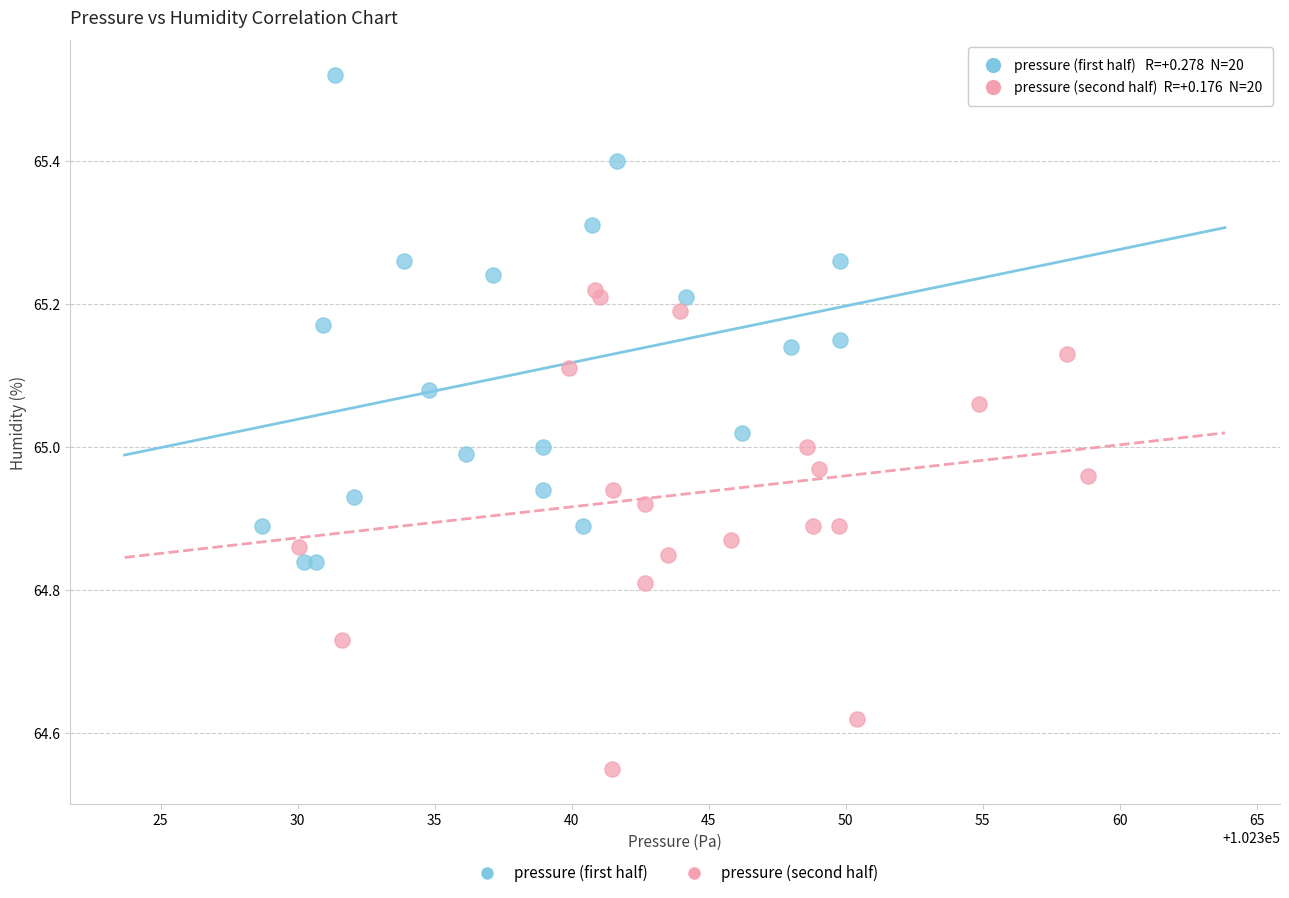

What are all the series names shown in the legend?

pressure (first half), pressure (second half)